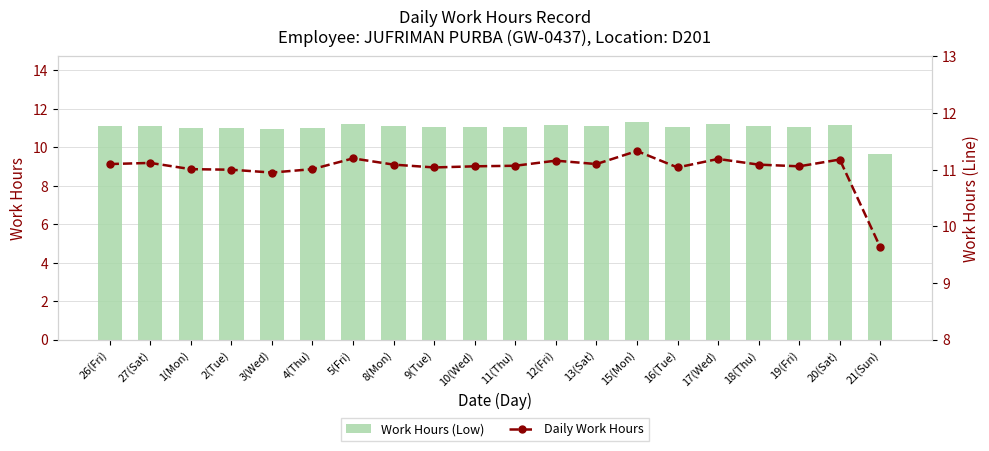

At how many categories does at least one series exceed 11?

17